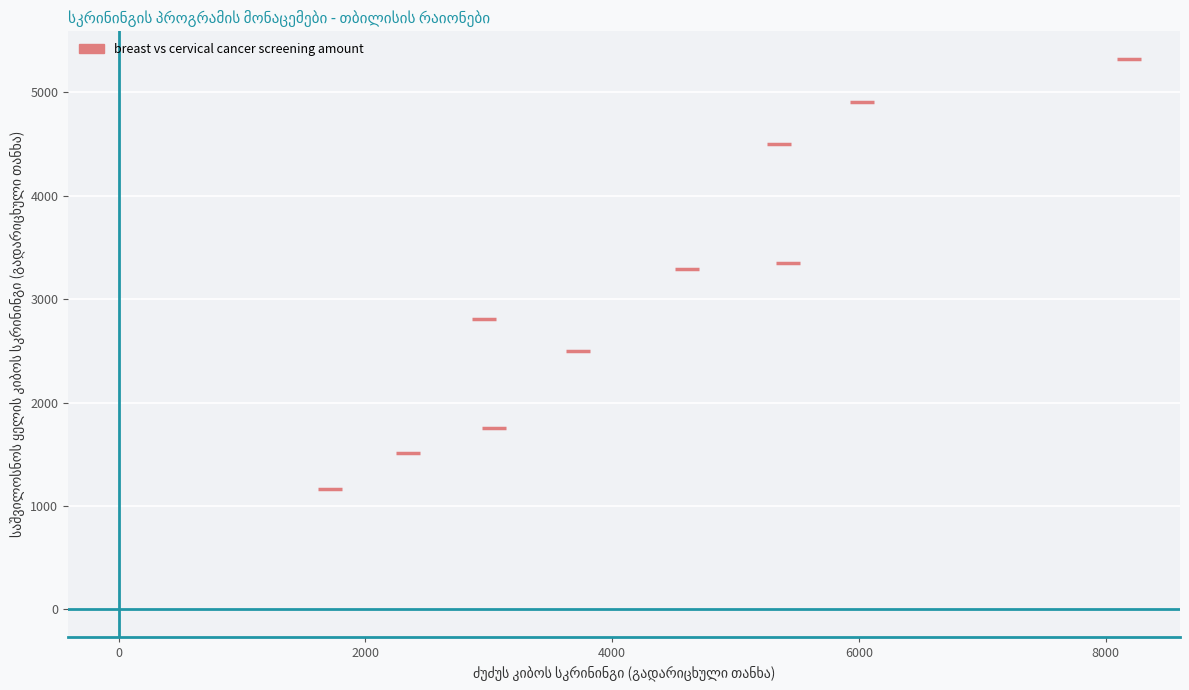

What is the average Y value?

3112